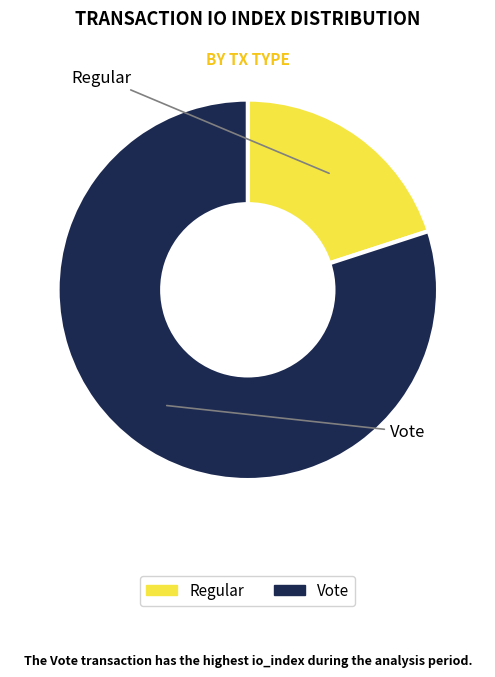

Rank the categories by value from lowest to highest.

Regular, Vote